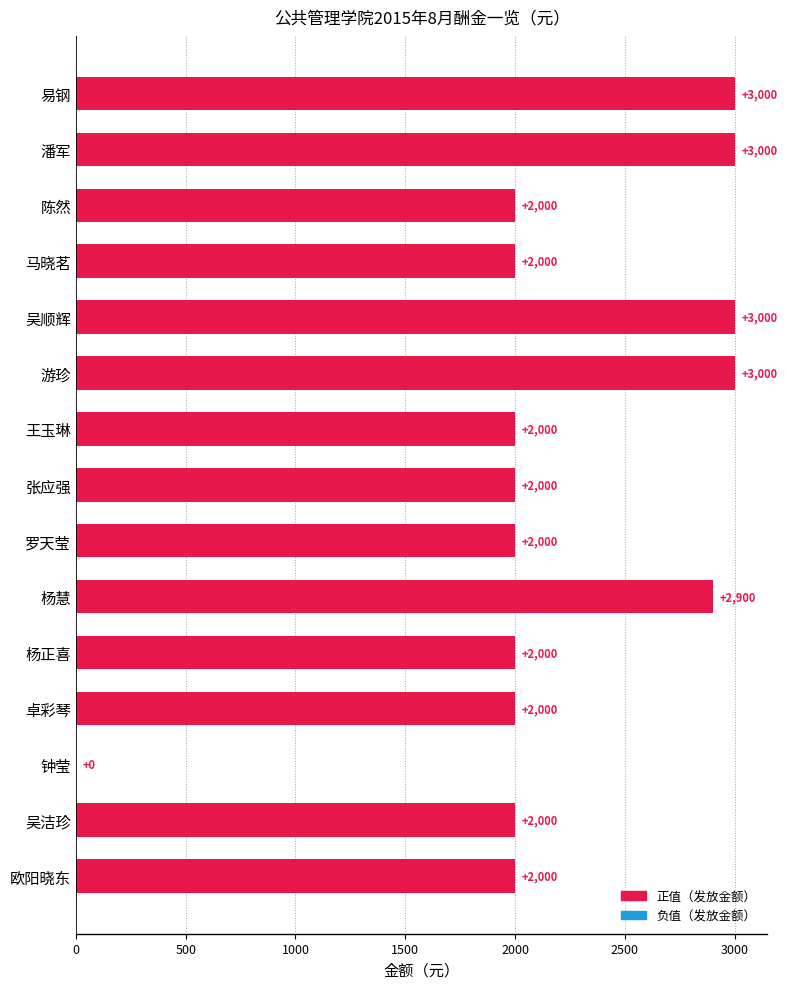

True or false: the data shows 3000 at 易钢.

True